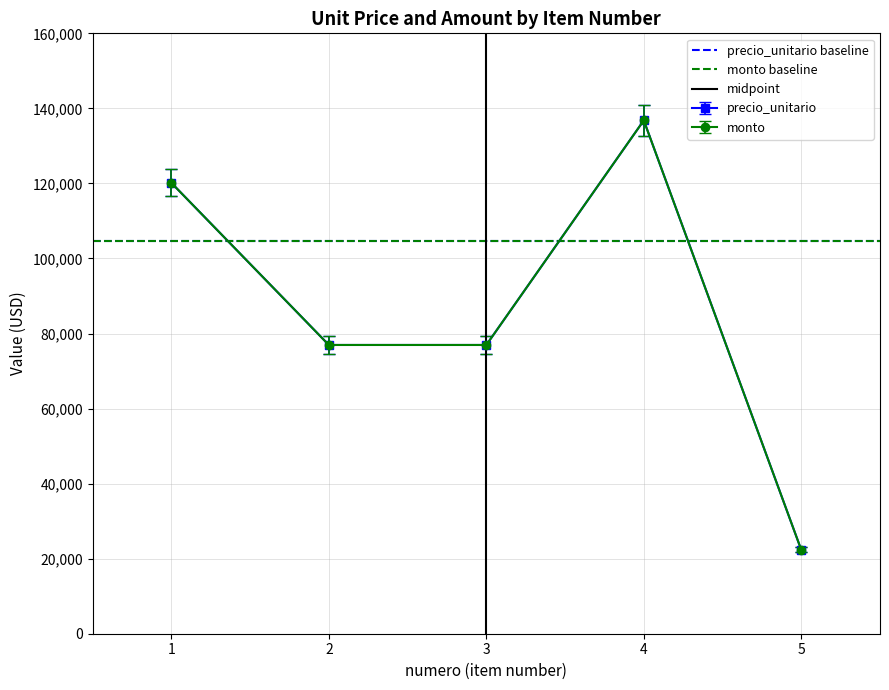

What is the highest value of the midpoint series?

1.0